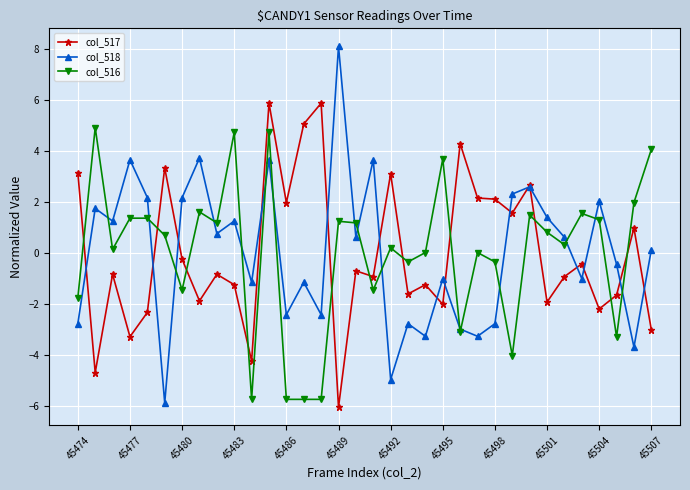

Count the number of categories in the chart.

34